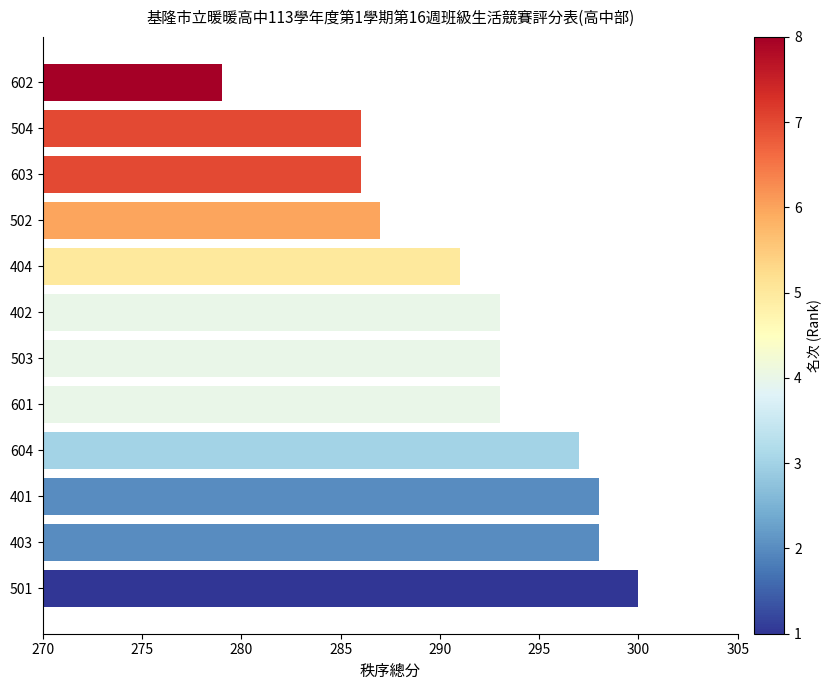

What is the maximum value shown in the chart?

300